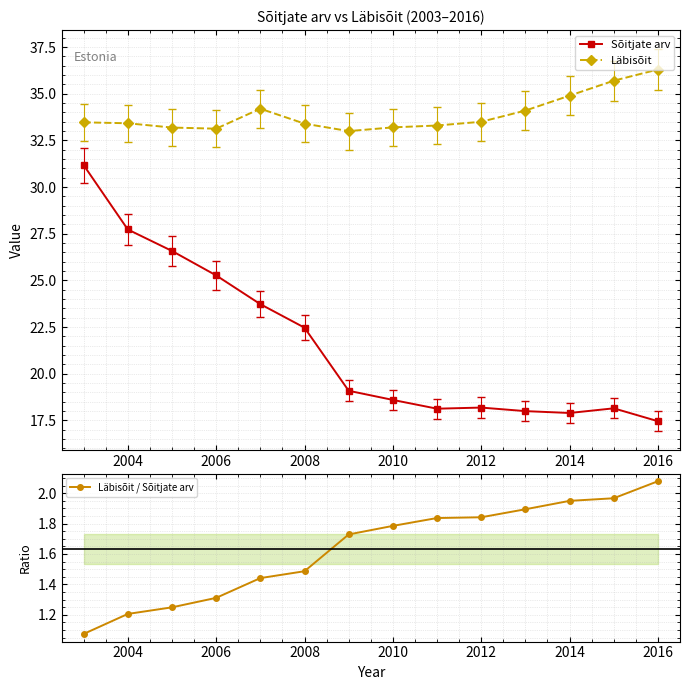

How many data points does each series have?

14